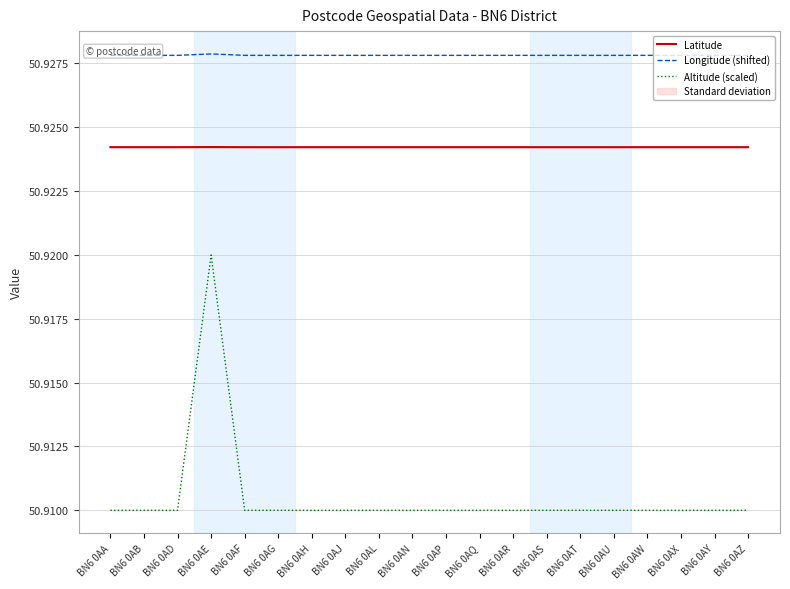

The value of Longitude (shifted) at BN6 0AN is 50.9. True or false?

True